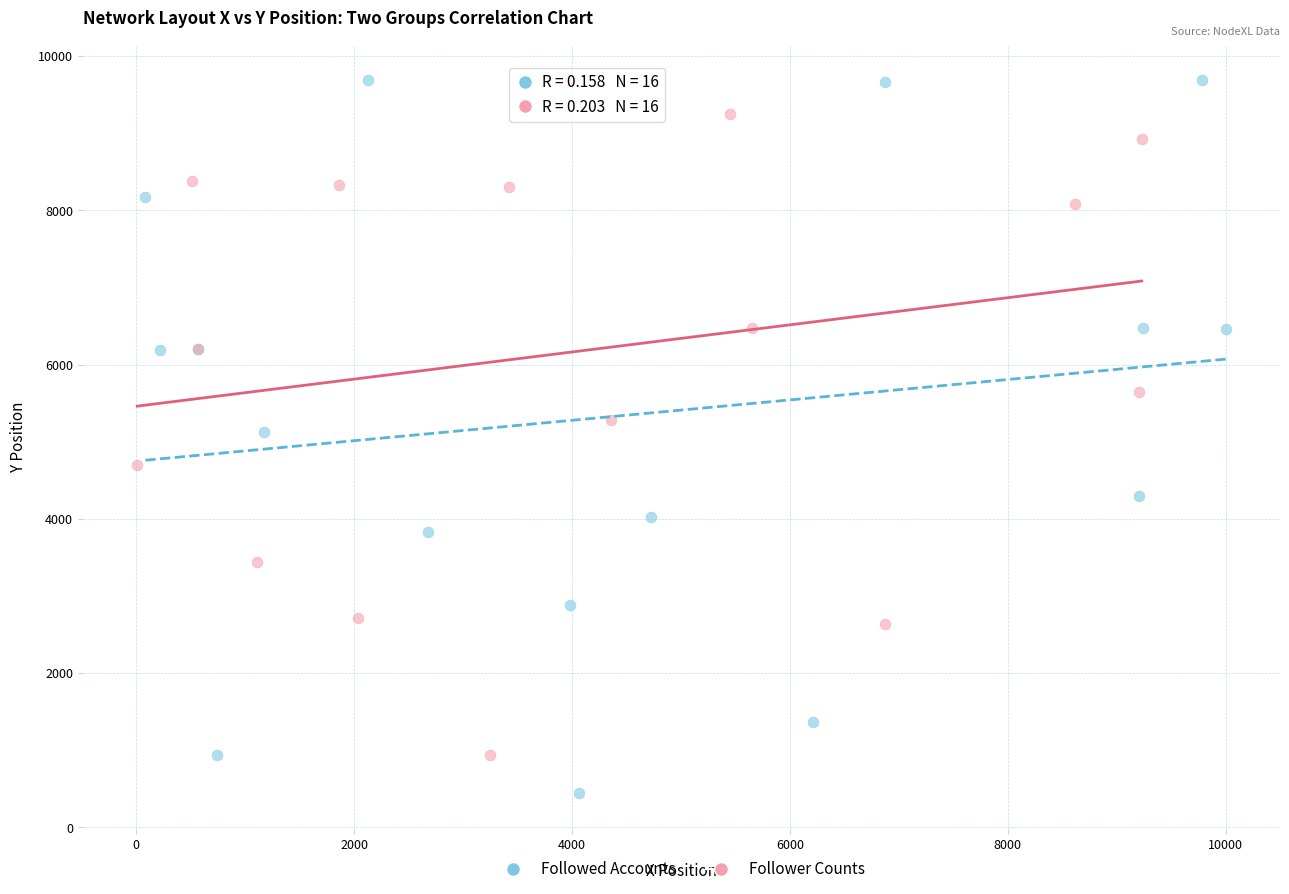

Which series has the widest spread of Y values?

Followed Accounts